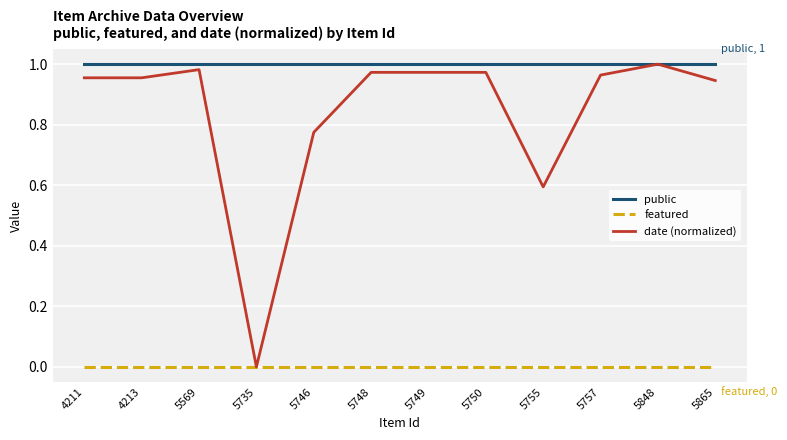

Rank the series by their average value, from highest to lowest.

public, date (normalized), featured